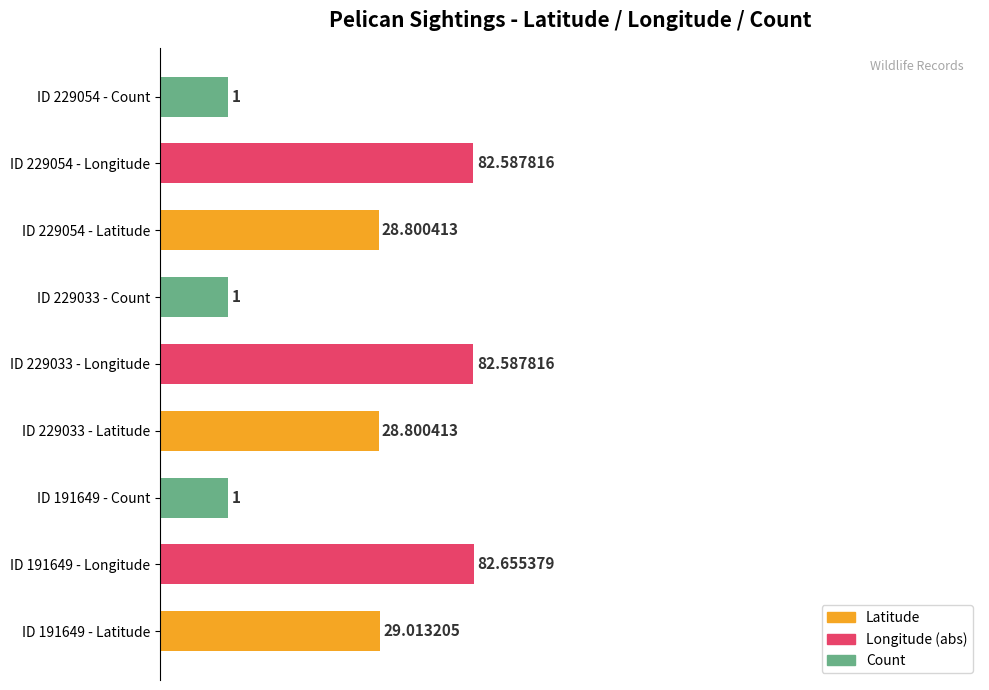

Does the chart contain any negative values?

No